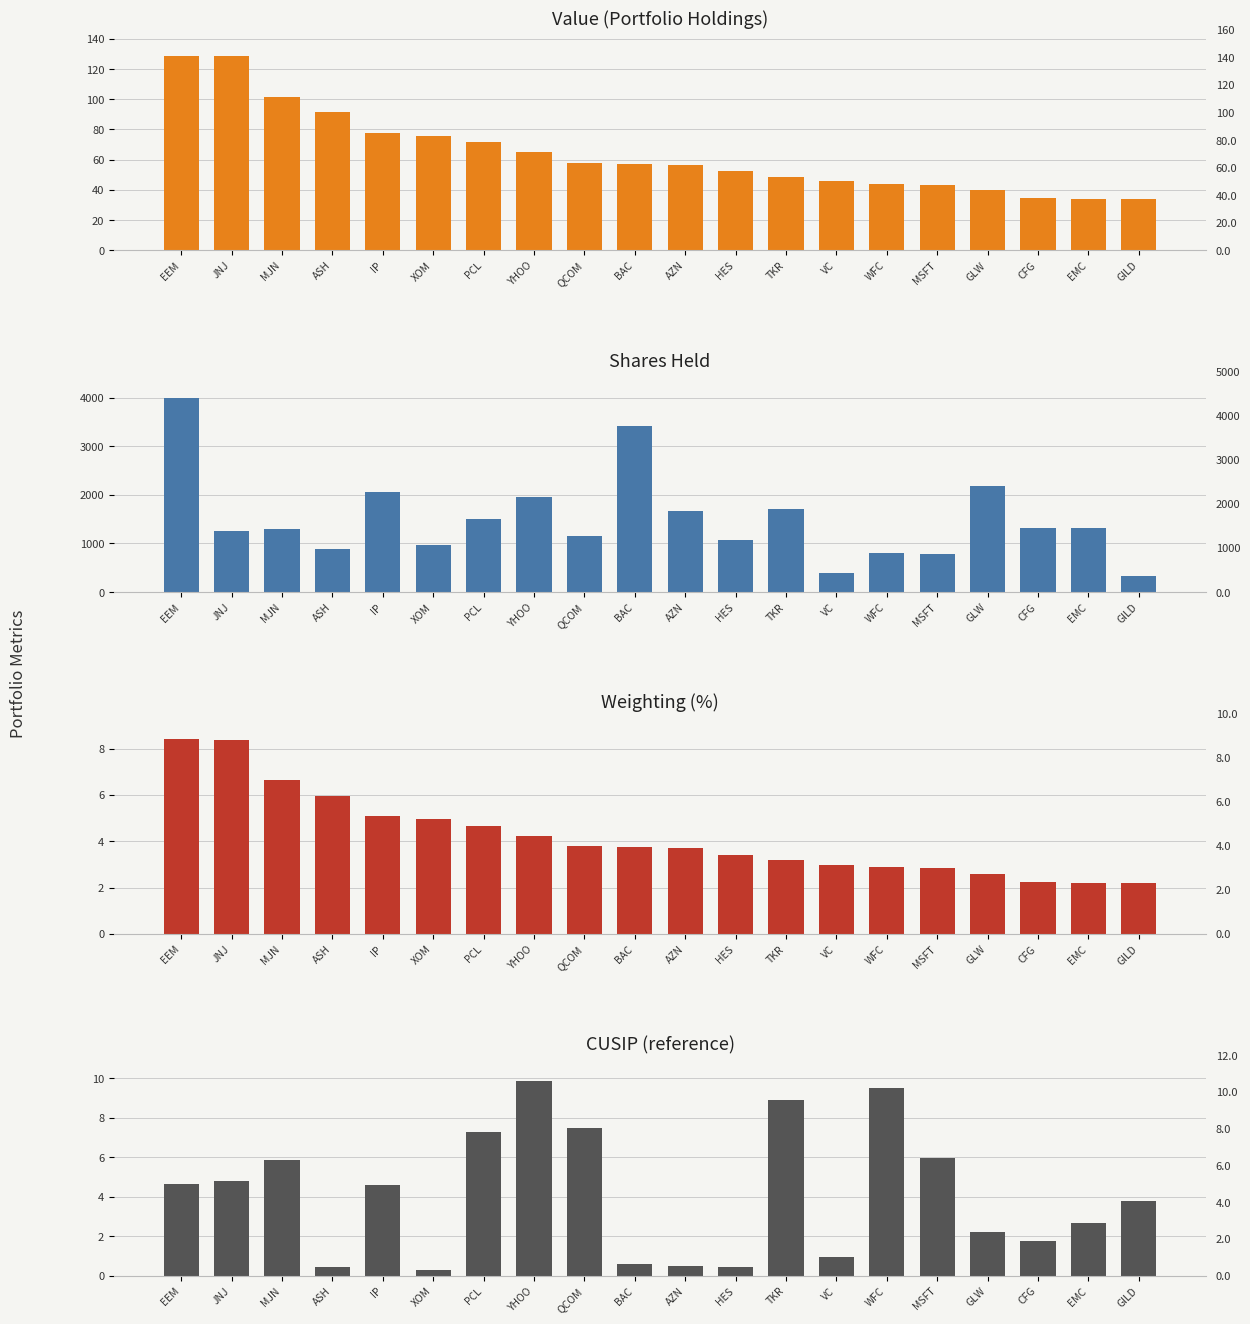

What is the label of the 5th bar from the left?

IP